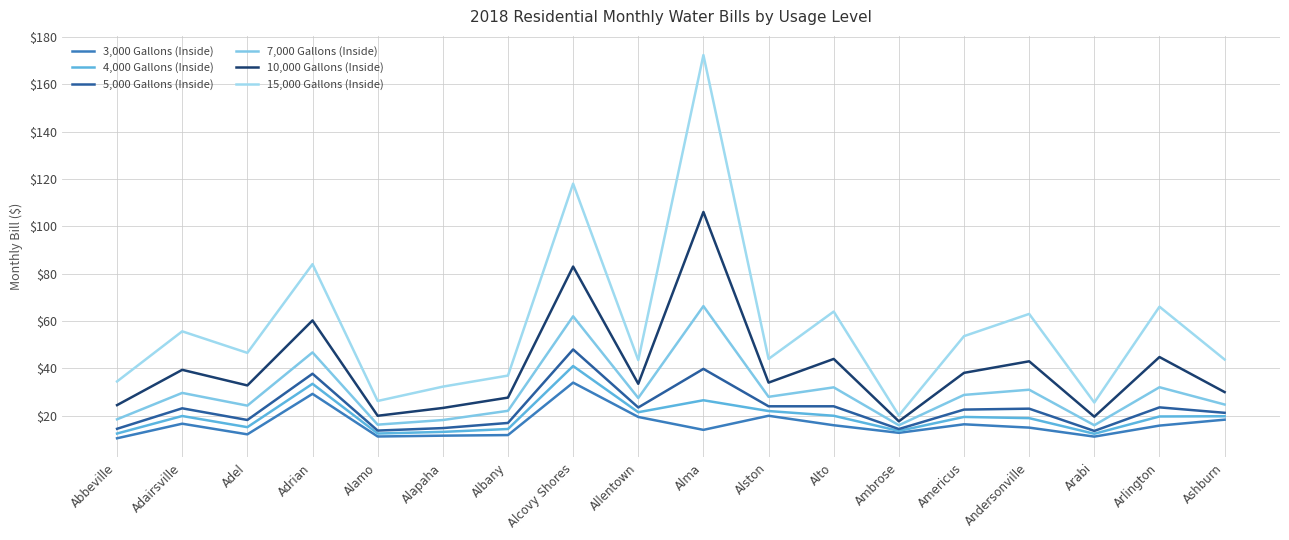

True or false: 3,000 Gallons (Inside) and 7,000 Gallons (Inside) intersect in this chart.

False